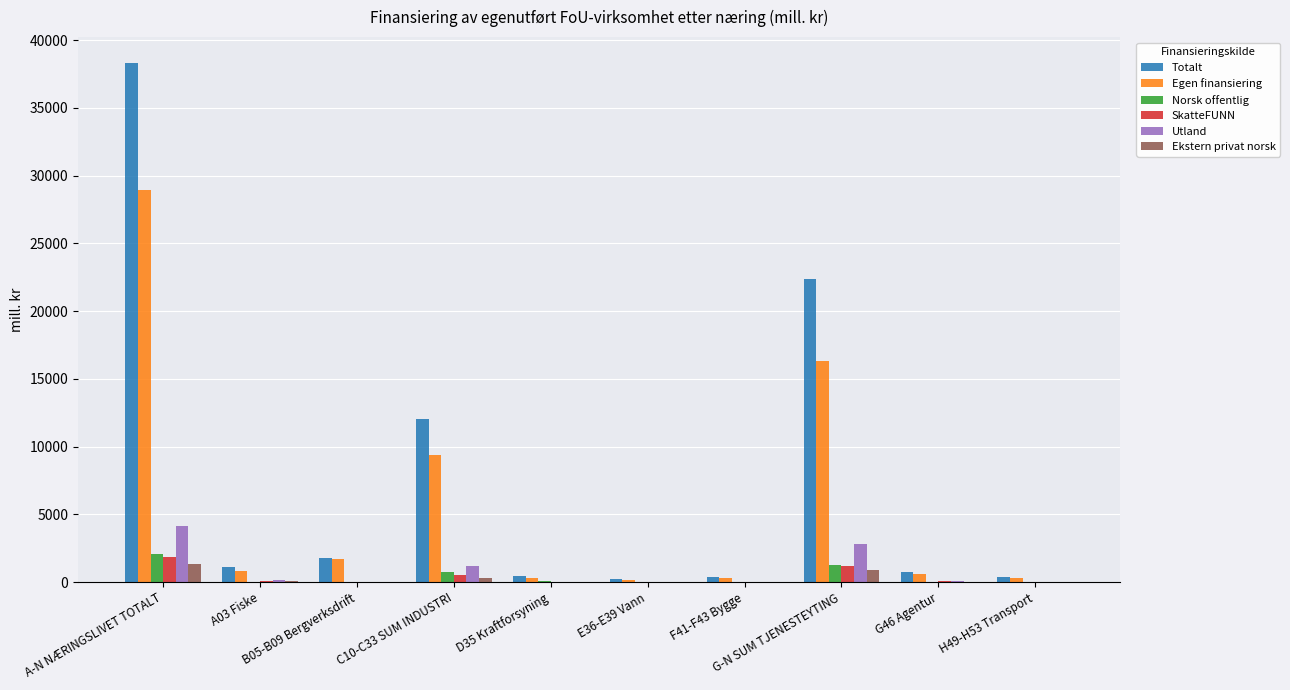

What is the sum of all Totalt values?

77701.9